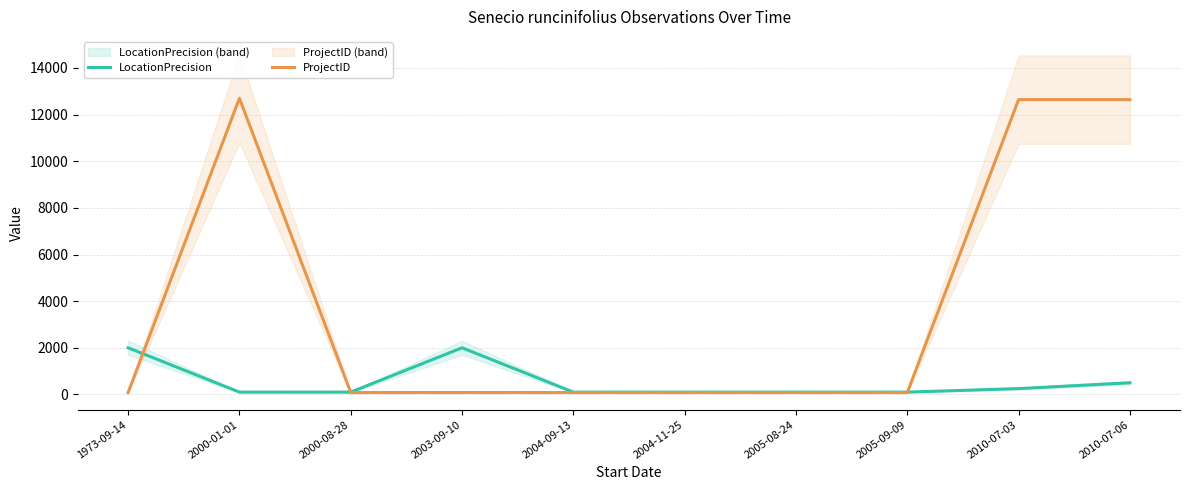

Where do ProjectID and LocationPrecision first cross each other?

1973-09-14 and 2000-01-01